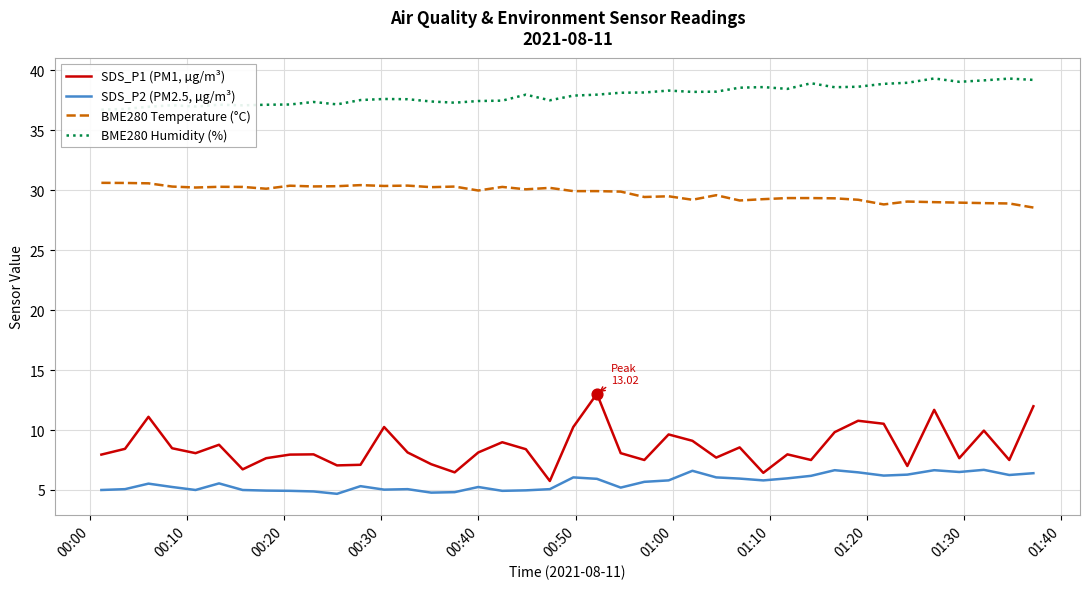

True or false: BME280 Temperature (°C) and SDS_P1 (PM1, µg/m³) cross at least once.

False